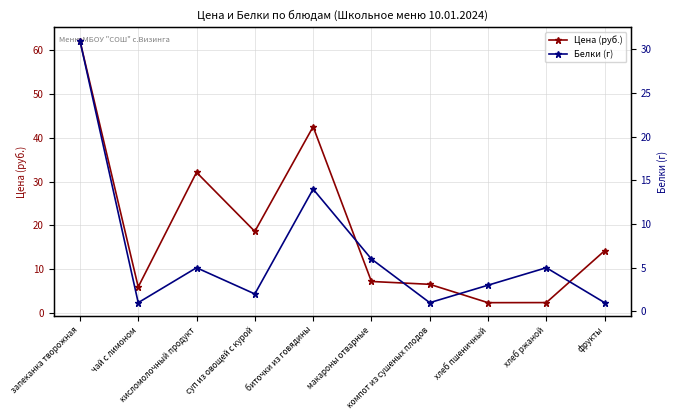

What is the sum of the Белки (г) values at макароны отварные and хлеб ржаной?

11.0